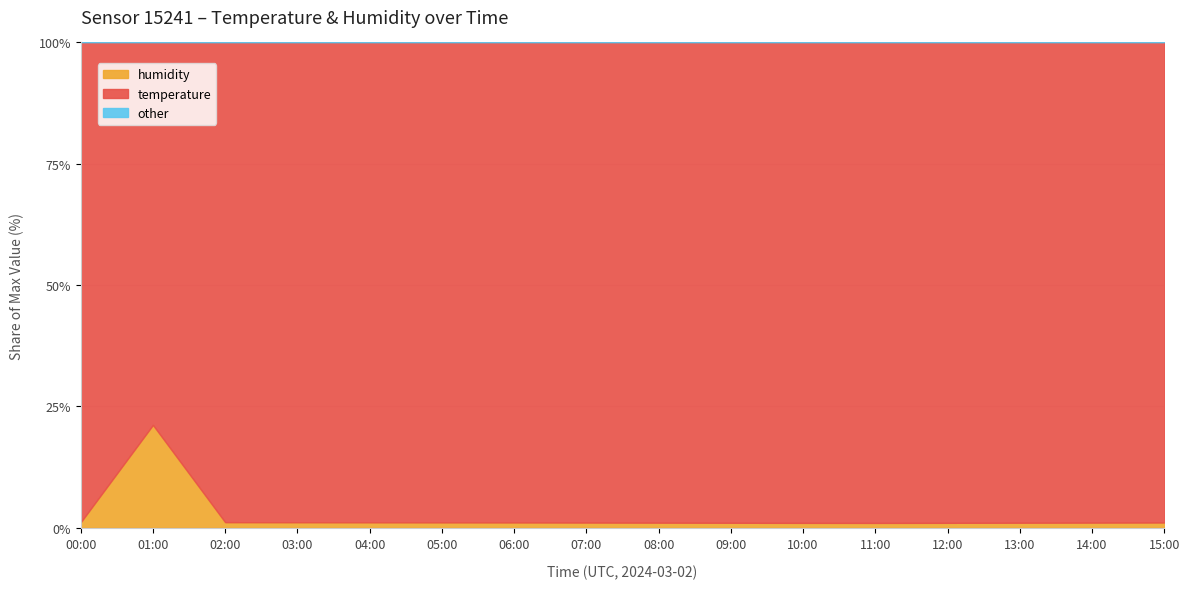

What is the maximum value shown in the chart?

22.6